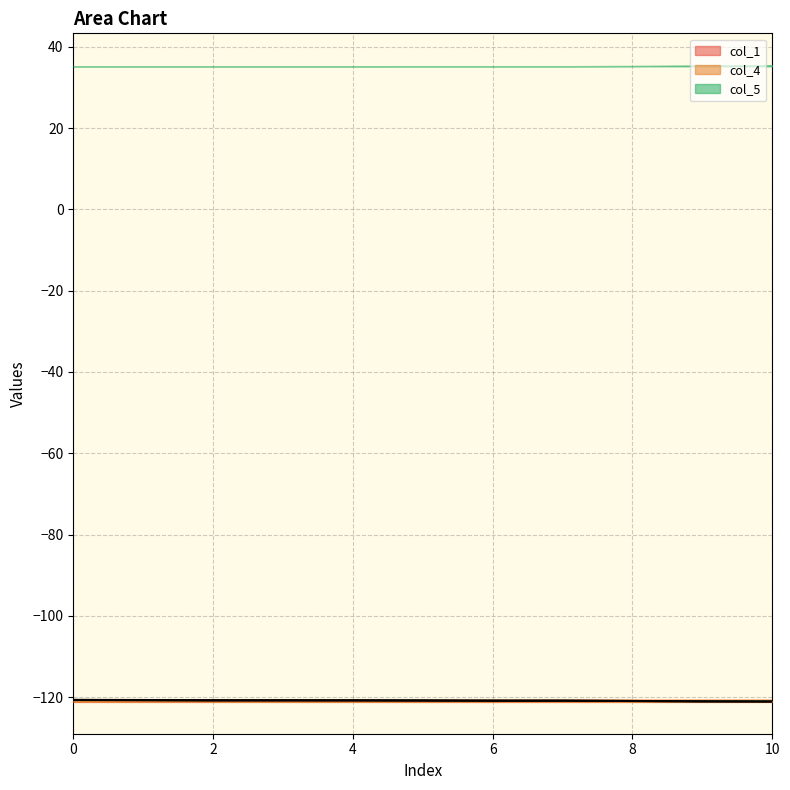

Which series changed the most between 1 and 1?

col_1